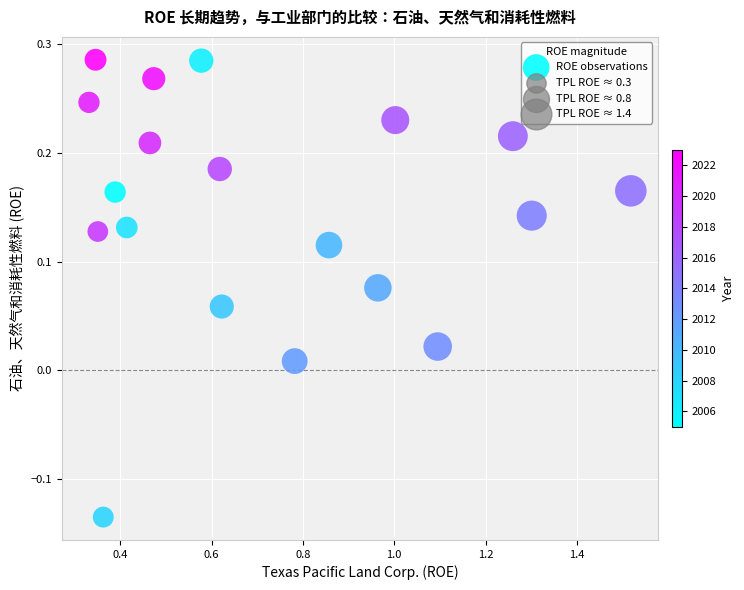

What is the range of X values (max minus min)?

1.2